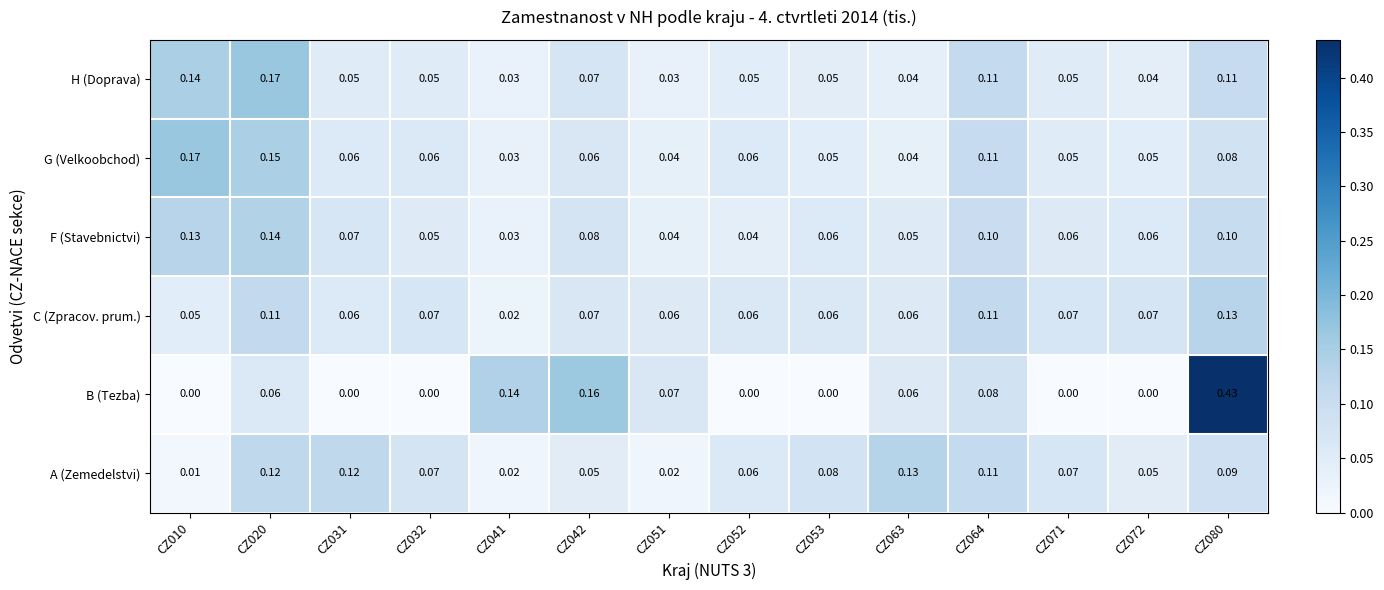

Between CZ063 and CZ080, which series saw the biggest shift?

B (Tezba)